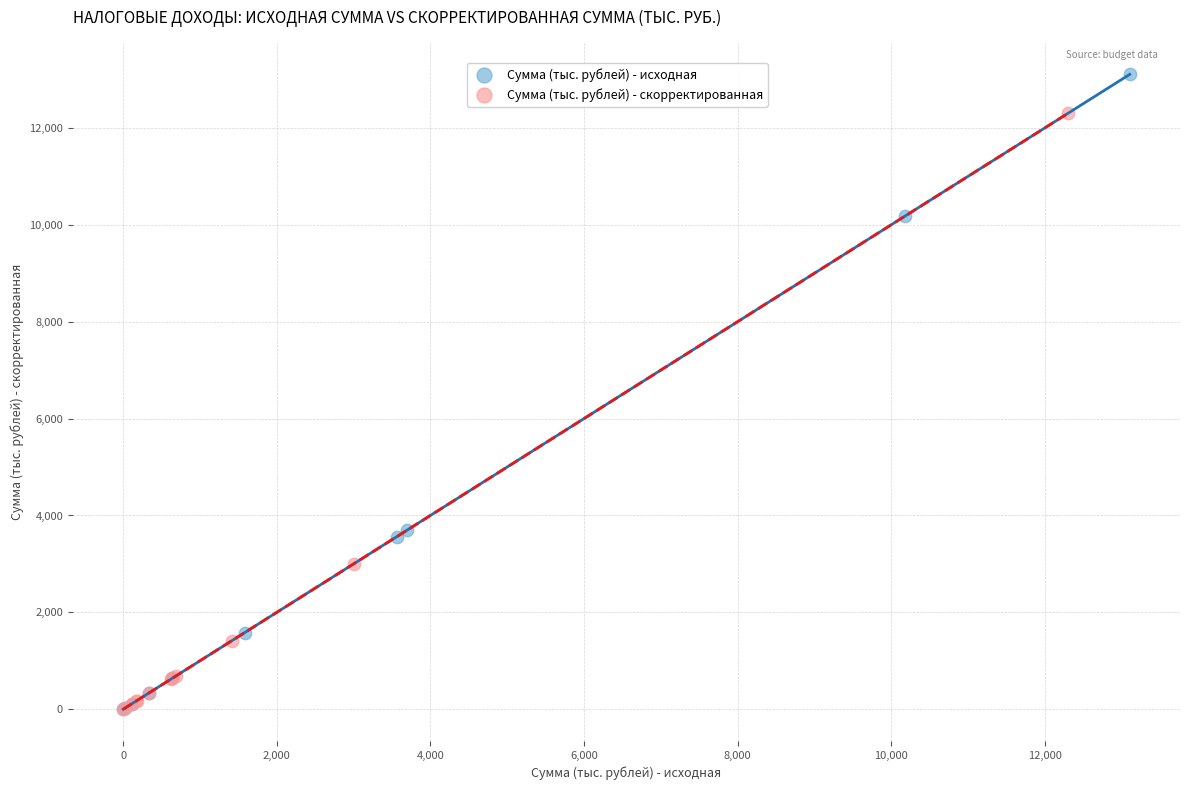

Which series contains the highest Y value?

Сумма (тыс. рублей) - исходная